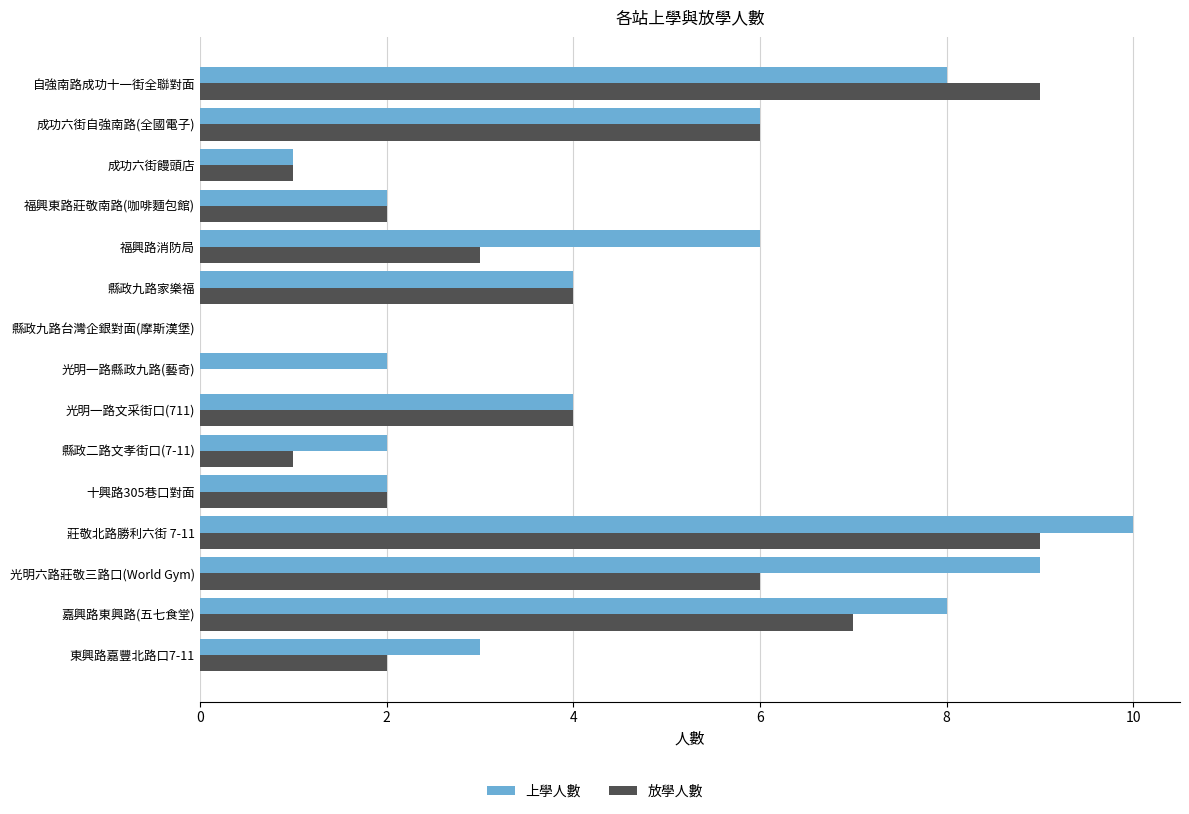

What is the sum of the 放學人數 values at 自強南路成功十一街全聯對面 and 縣政九路家樂福?

13